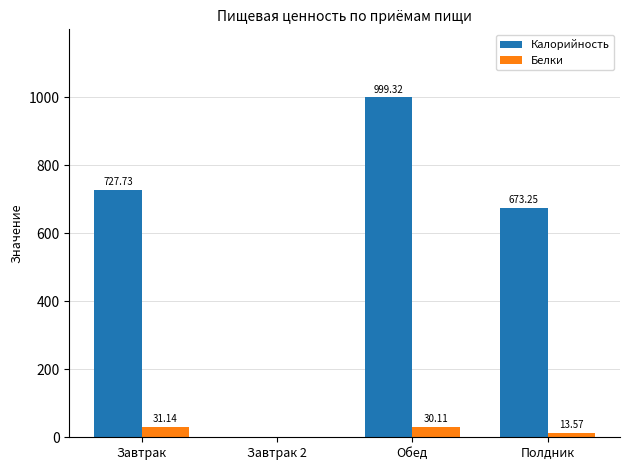

At which label is Белки closest to 15?

Полдник